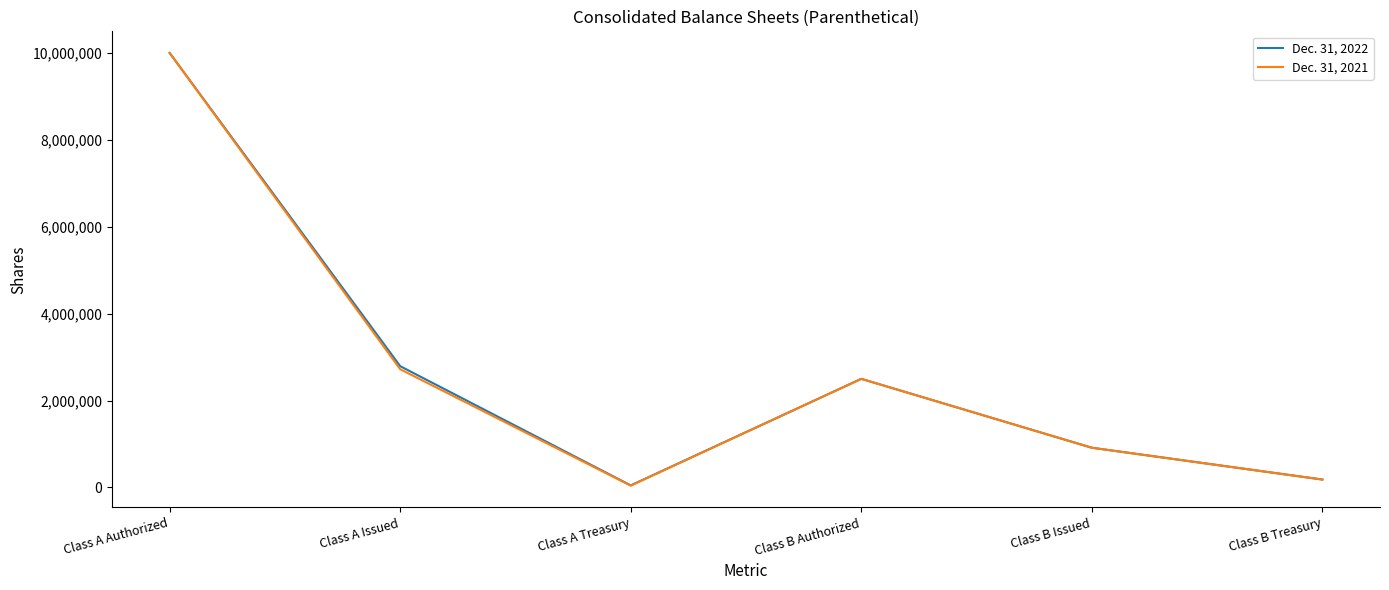

At which category is the sum across all series the highest?

Class A Authorized